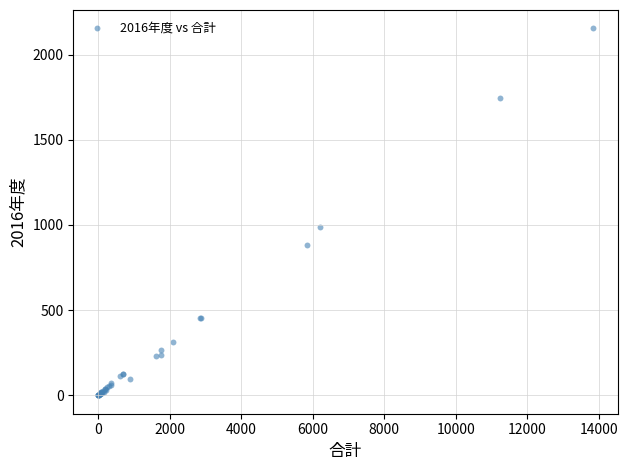

What Y value in the scatter plot is closest to 1077?

991